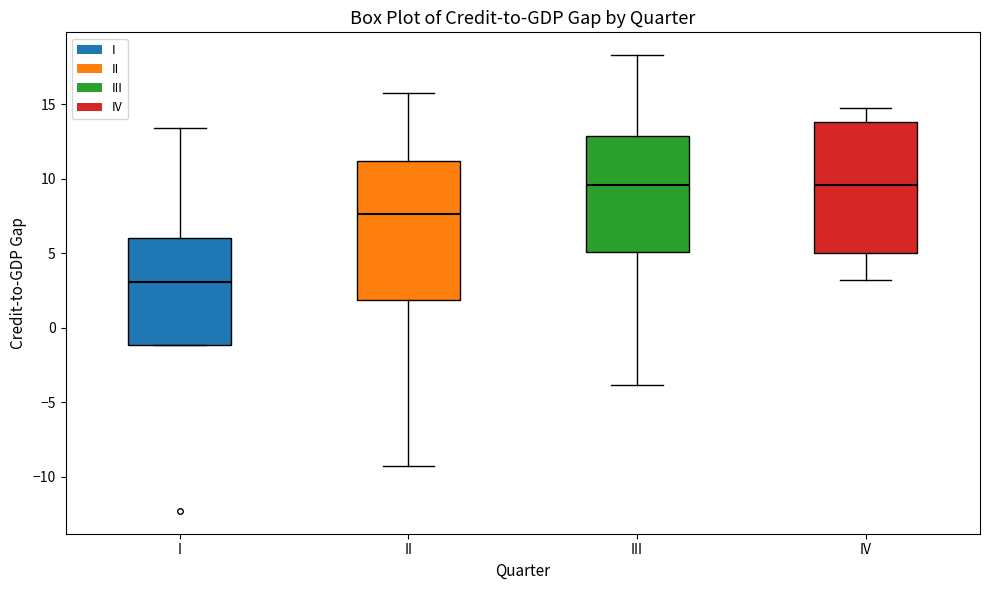

Reading left to right, read every box against the y-axis: the position of its median line, the range the box covers, and the ends of its whiskers. The values are not printed on the chart, so give them approximately, as read against the axis.

I: median 3.0, box -1.0 to 6.0, whiskers -1.0 to 13.5
II: median 7.5, box 2.0 to 11.0, whiskers -9.5 to 16.0
III: median 9.5, box 5.0 to 13.0, whiskers -4.0 to 18.5
IV: median 9.5, box 5.0 to 14.0, whiskers 3.0 to 14.5